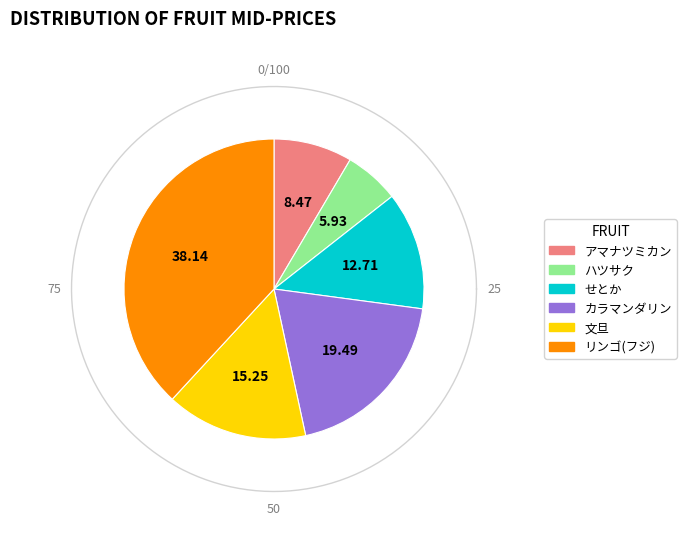

Is リンゴ(フジ) the majority of the pie?

No